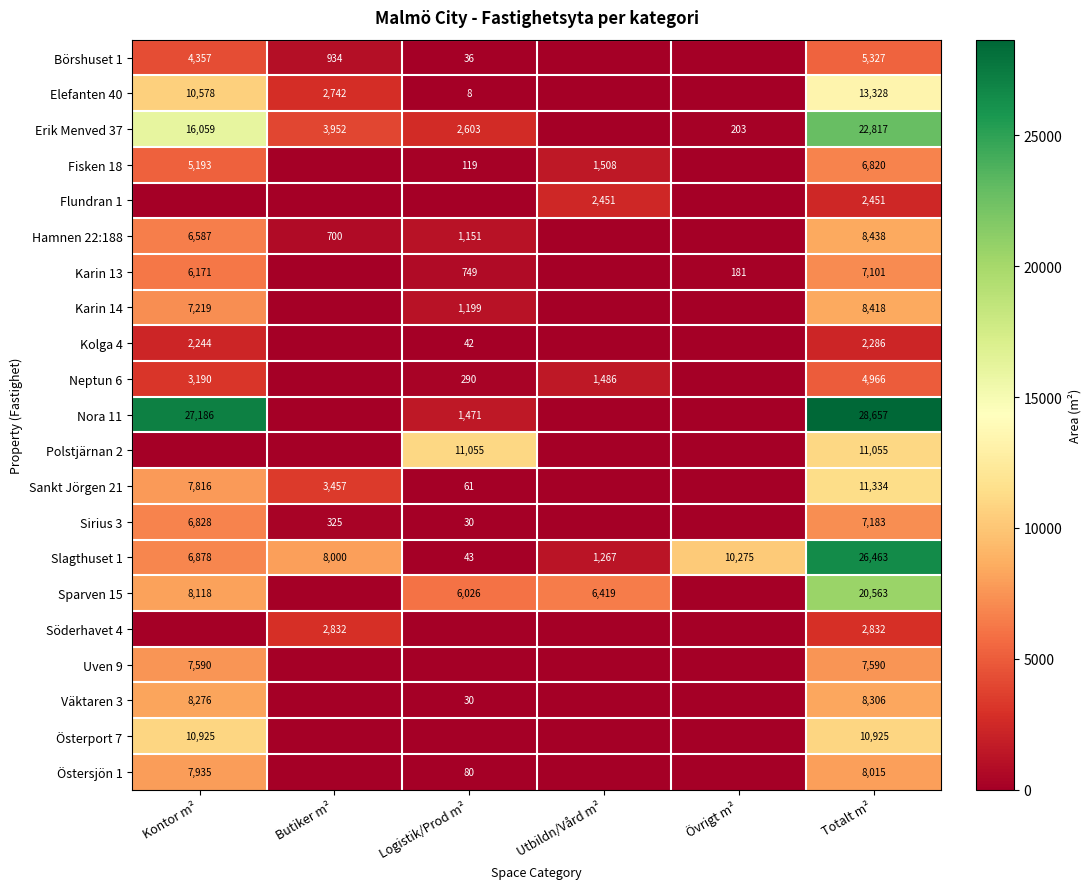

What is the total value across all series at Totalt m²?

224875